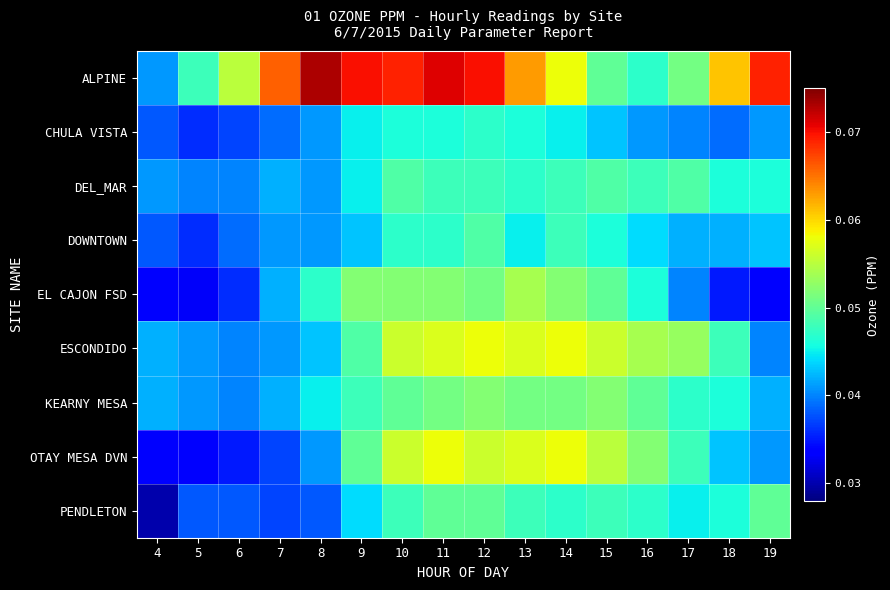

List the series in order of their peak value, highest first.

ALPINE, ESCONDIDO, OTAY MESA DVN, EL CAJON FSD, KEARNY MESA, PENDLETON, DEL_MAR, DOWNTOWN, CHULA VISTA